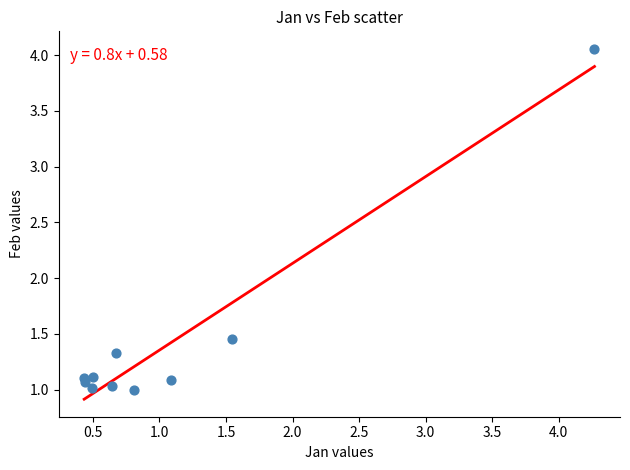

What is the range of X values (max minus min)?

3.8